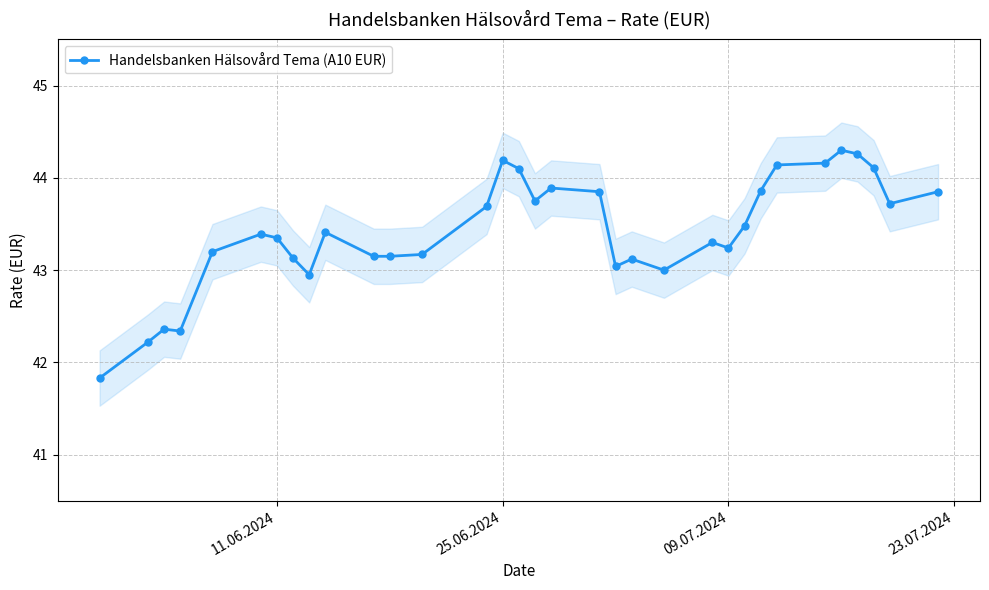

How many points are lower than both their immediate neighbors (excluding endpoints)?

7